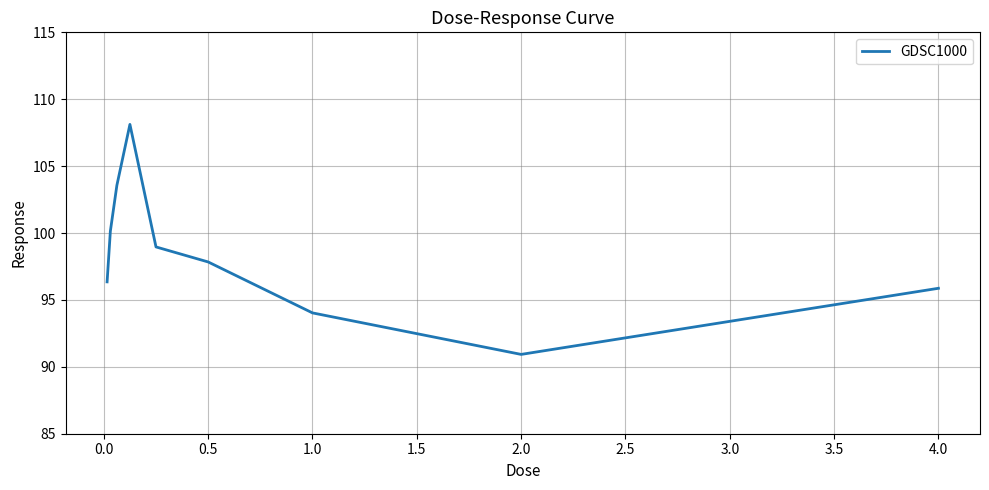

How many lines are shown in the chart?

1